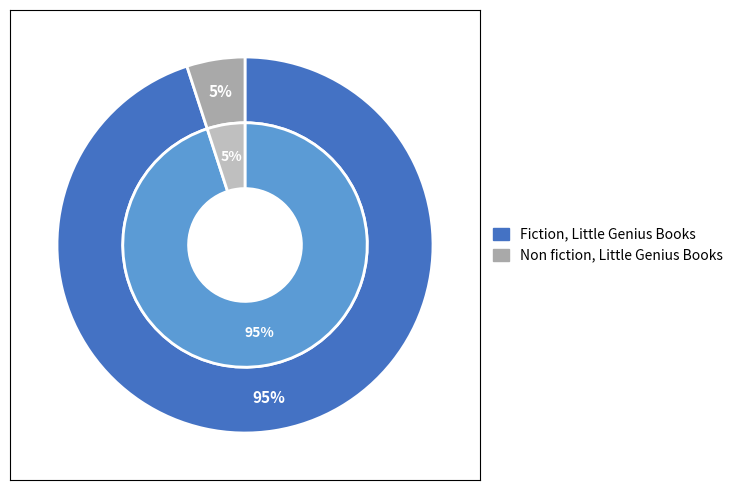

To the nearest percent, what percentage of the pie is Non fiction, Little Genius Books?

5%